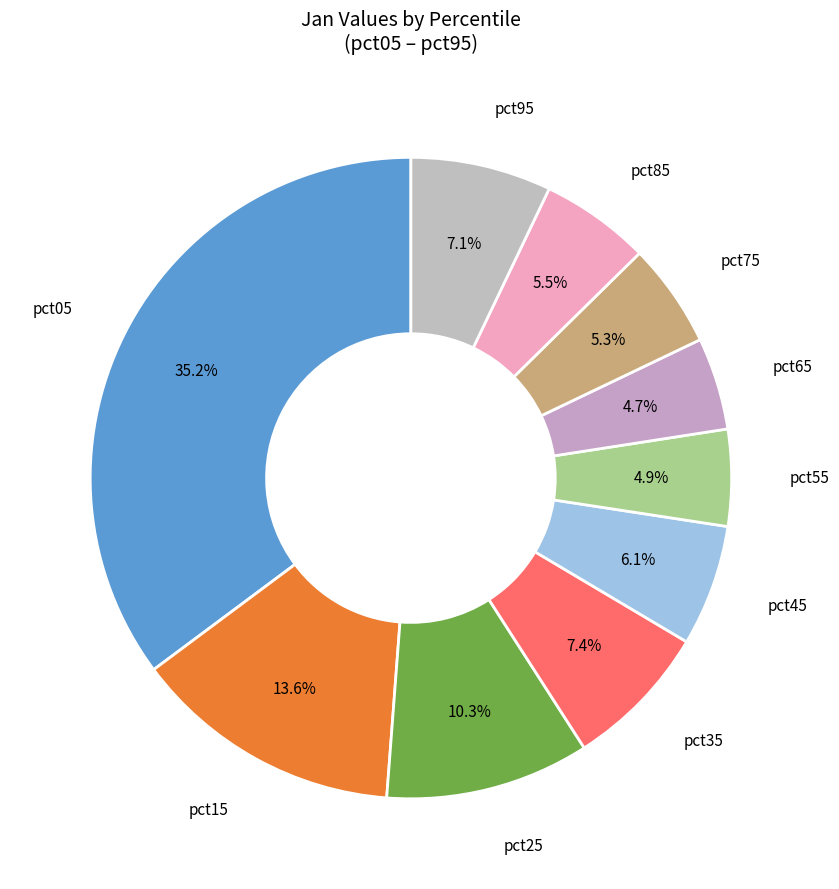

Which slice is the largest?

pct05